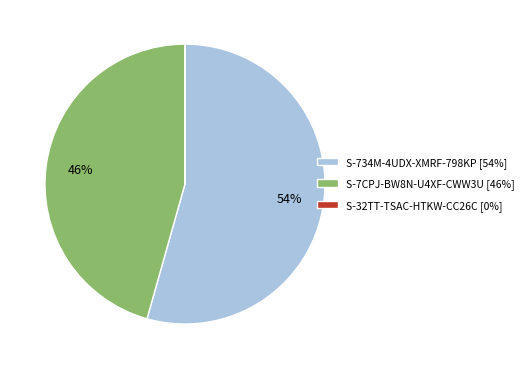

To the nearest percent, what is the average slice percentage?

33%